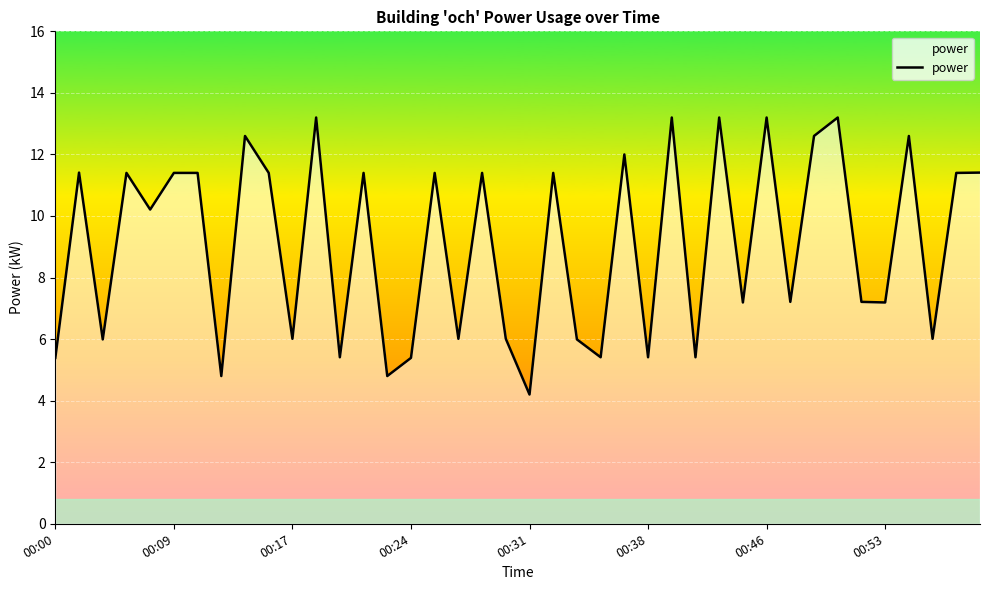

What is the maximum value shown in the chart?

13.2